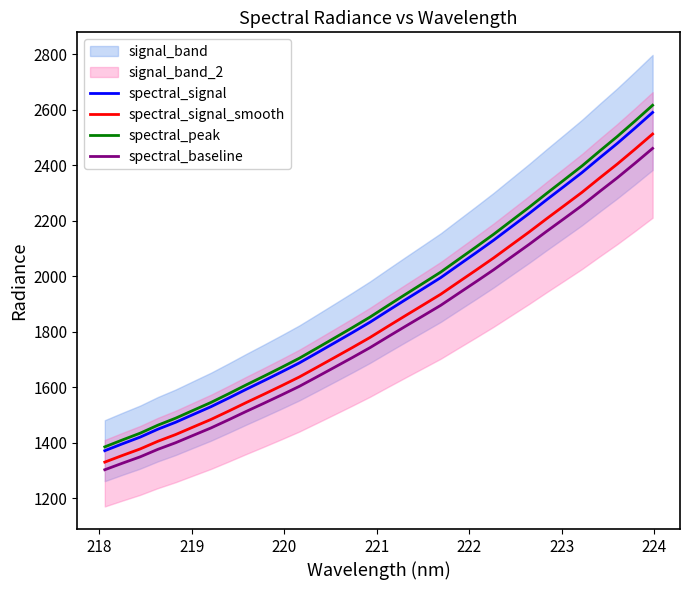

True or false: spectral_signal_smooth and spectral_peak cross at least once.

False